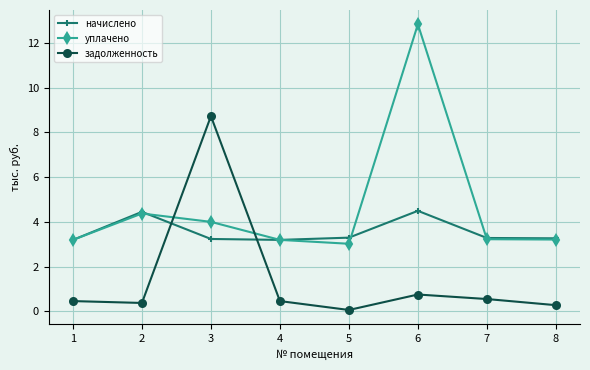

What is the value of the уплачено point at the 3rd from the left?

4.0